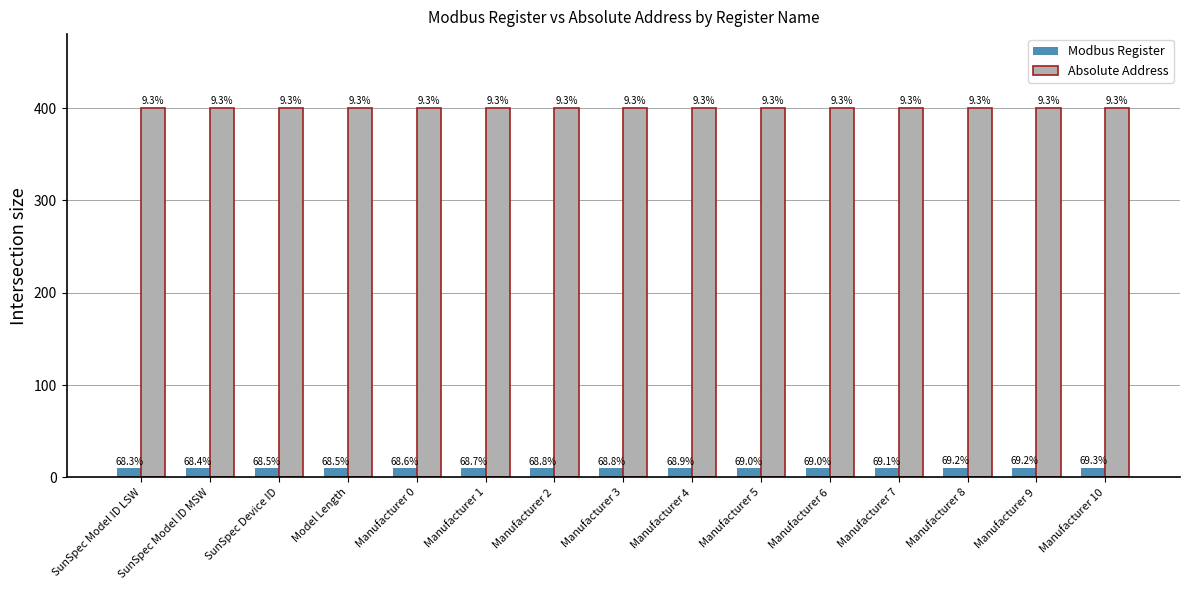

Are the bars grouped side by side (vs. stacked)?

Yes